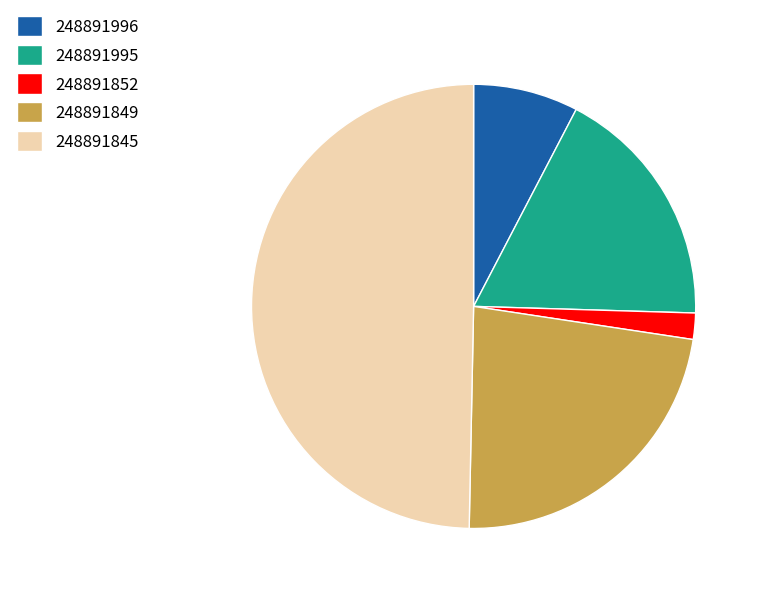

Rank the categories by value from lowest to highest.

248891852, 248891996, 248891995, 248891849, 248891845